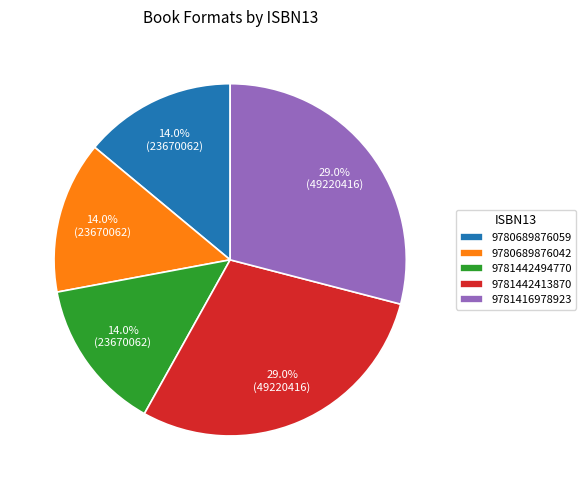

What is the total percentage of 9781416978923 and 9780689876059?

43.0%